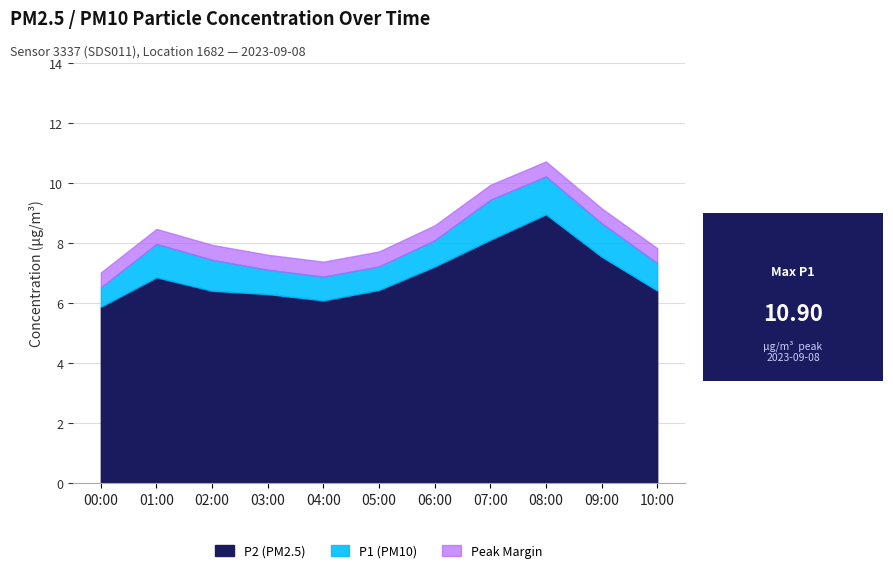

How many values in the P1 series are below 7?

2